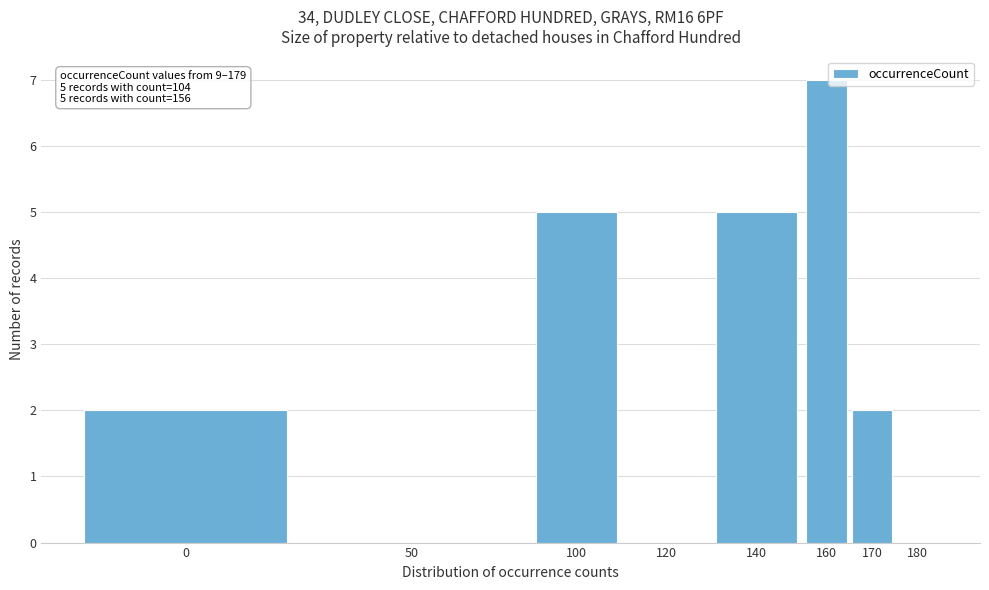

Reading left to right, extract all data points from this chart.

0=2	50=0	100=5	120=0	140=5	160=7	170=2	180=0